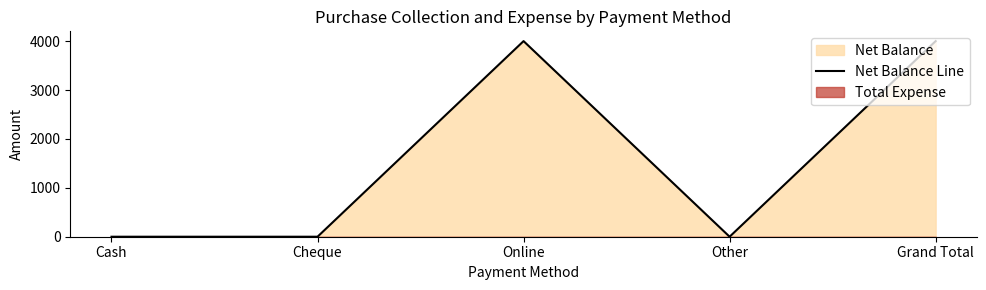

Reading left to right, transcribe all the data shown in this chart.

0	0	4000	0	4000